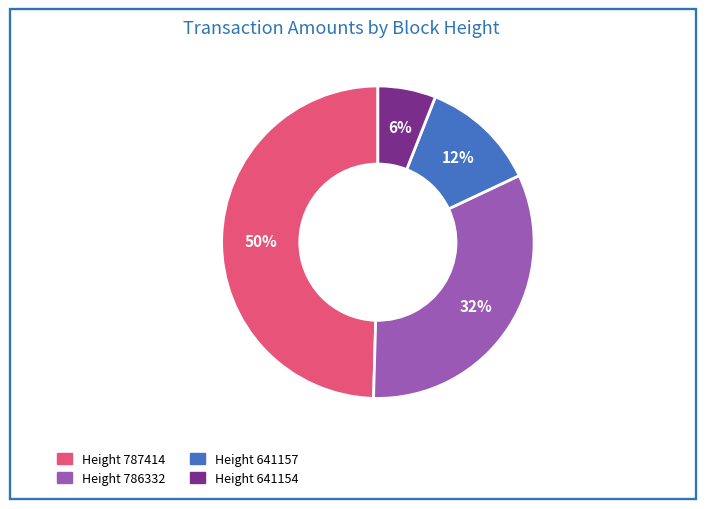

Is there a majority slice in this chart?

No